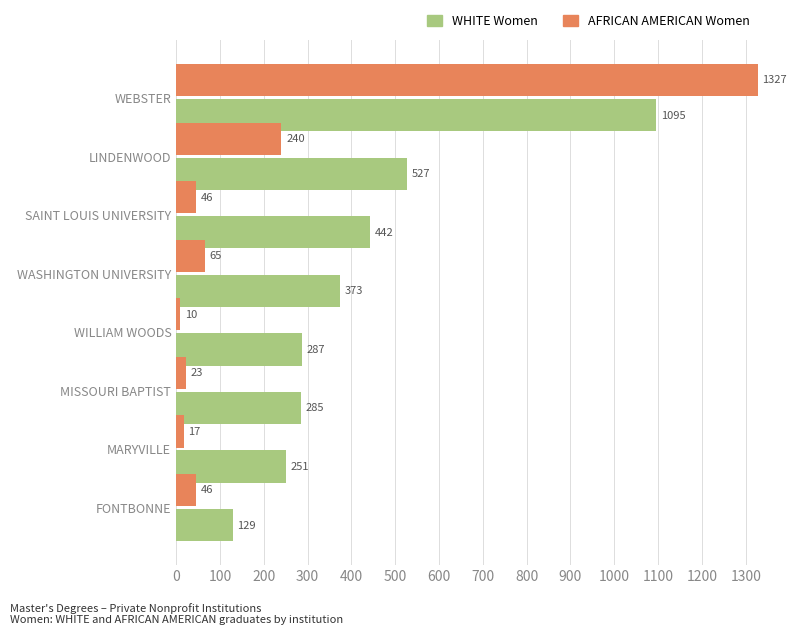

Which series has the widest spread of values?

AFRICAN AMERICAN Women